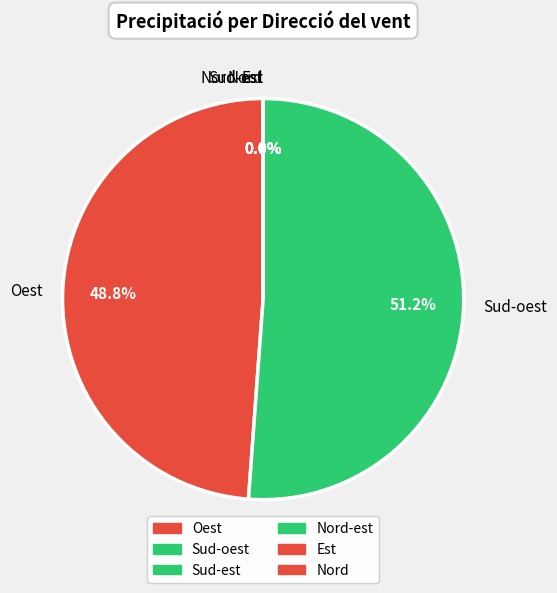

Which has a higher value, Sud-oest or Sud-oest?

Sud-oest